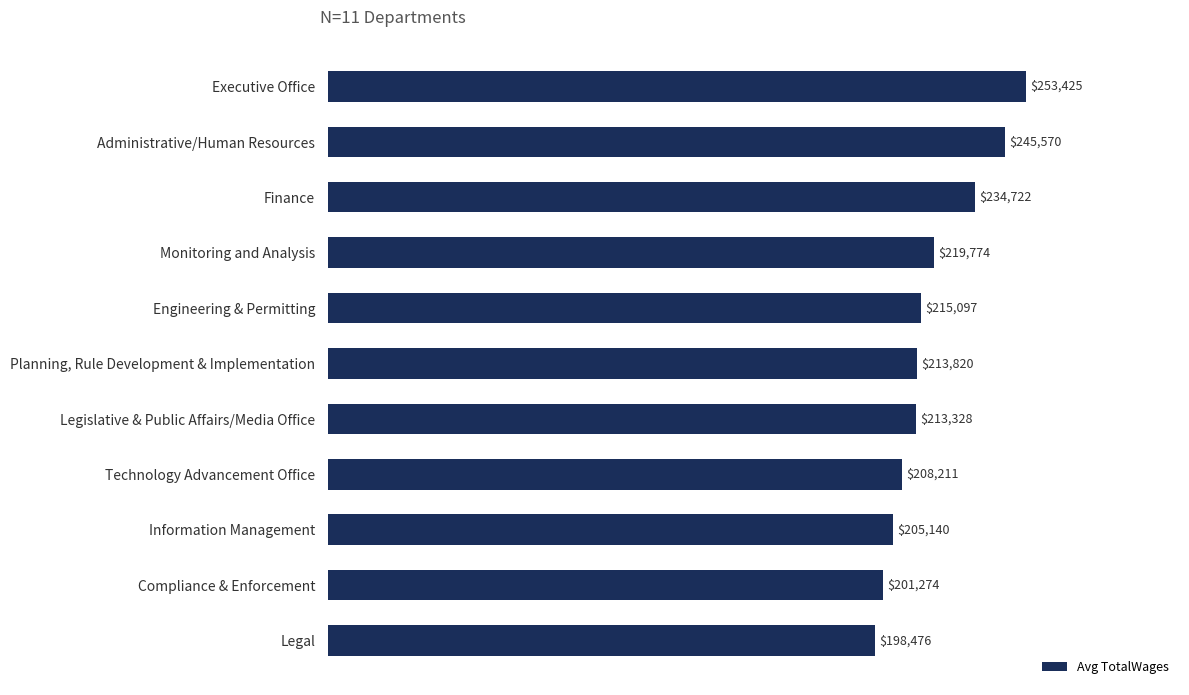

List the labels in order of value, smallest first.

Legal, Compliance & Enforcement, Information Management, Technology Advancement Office, Legislative & Public Affairs/Media Office, Planning, Rule Development & Implementation, Engineering & Permitting, Monitoring and Analysis, Finance, Administrative/Human Resources, Executive Office